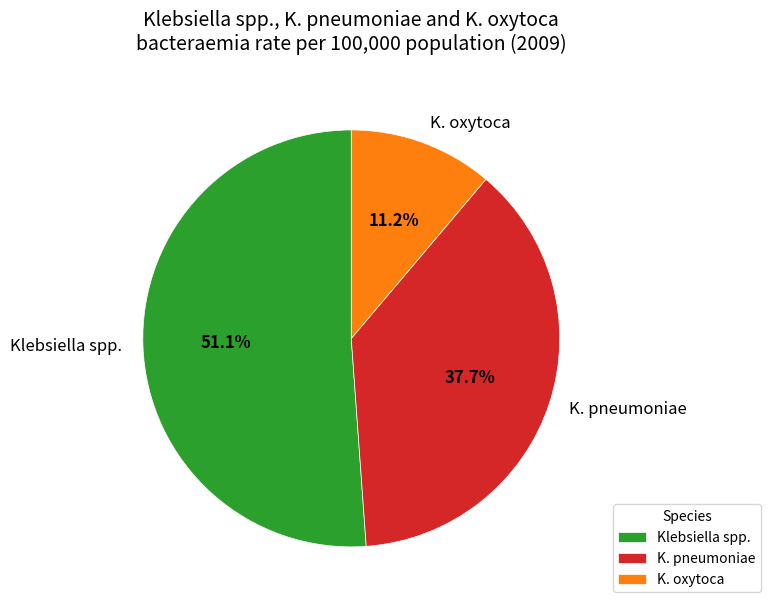

Which has a higher value, K. oxytoca or K. pneumoniae?

K. pneumoniae